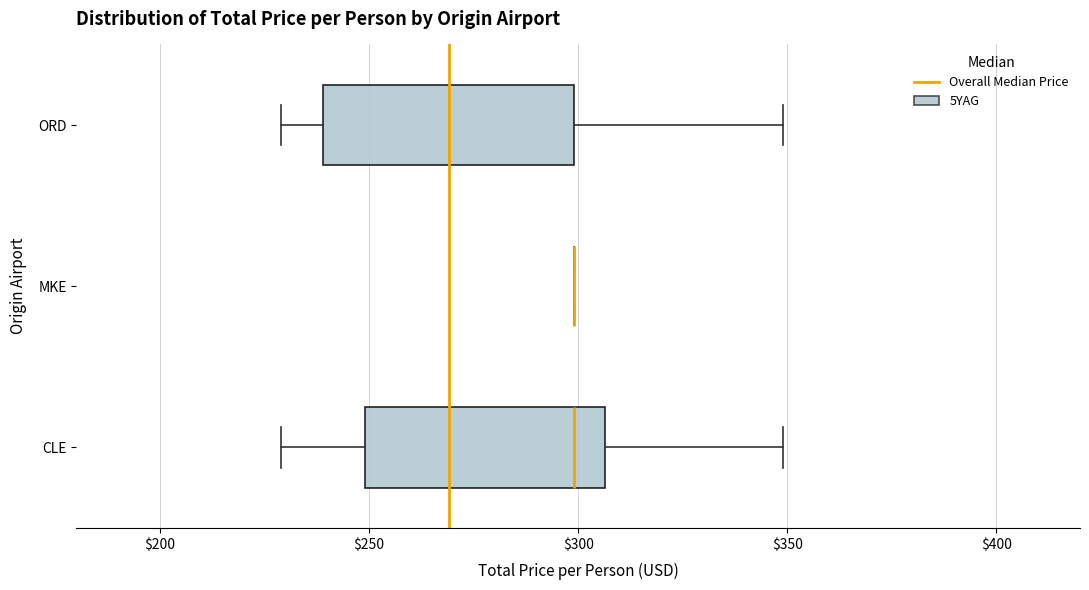

Where is the left edge of the box for CLE on the x-axis? The values are not printed on the chart, so give them approximately, as read against the axis.

250